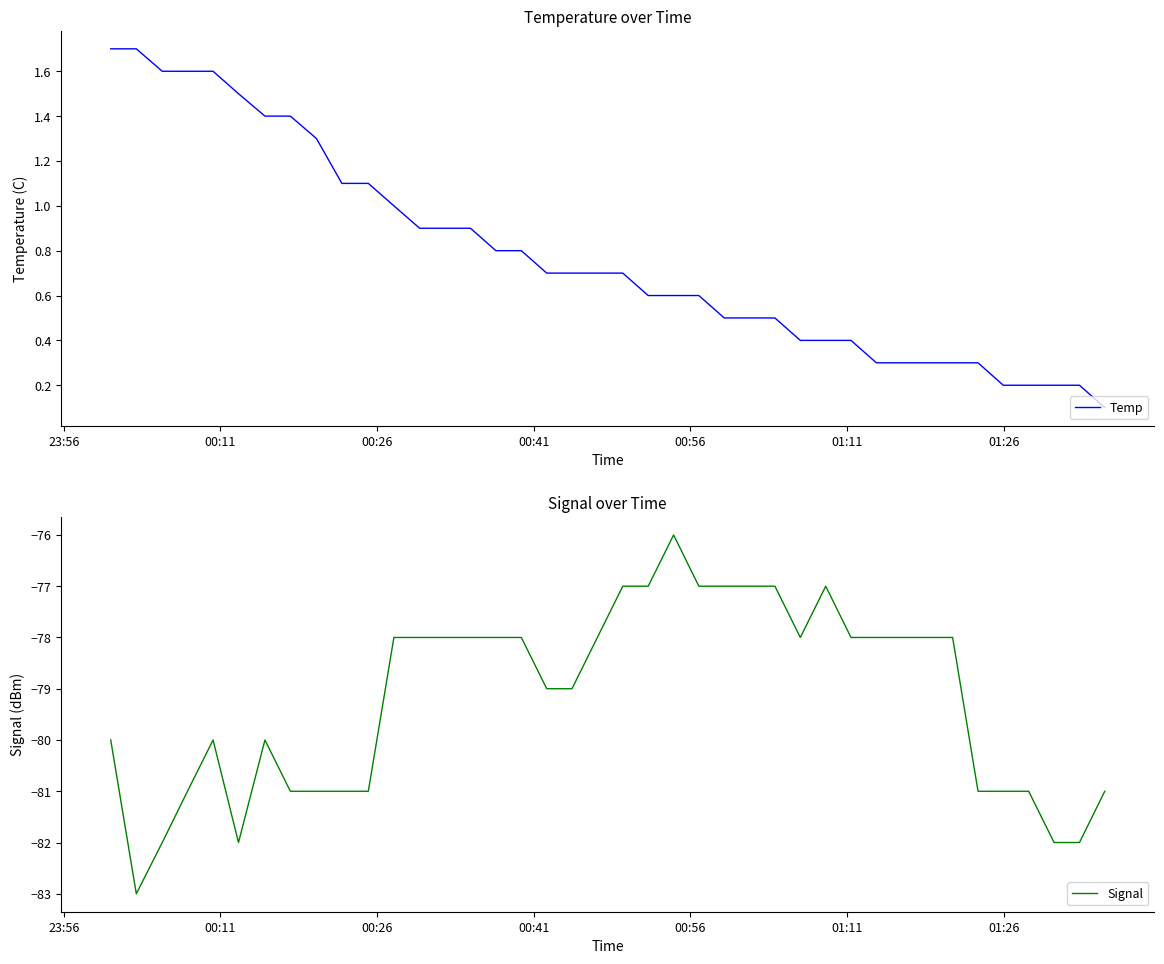

True or false: Temp and Signal cross at least once.

False